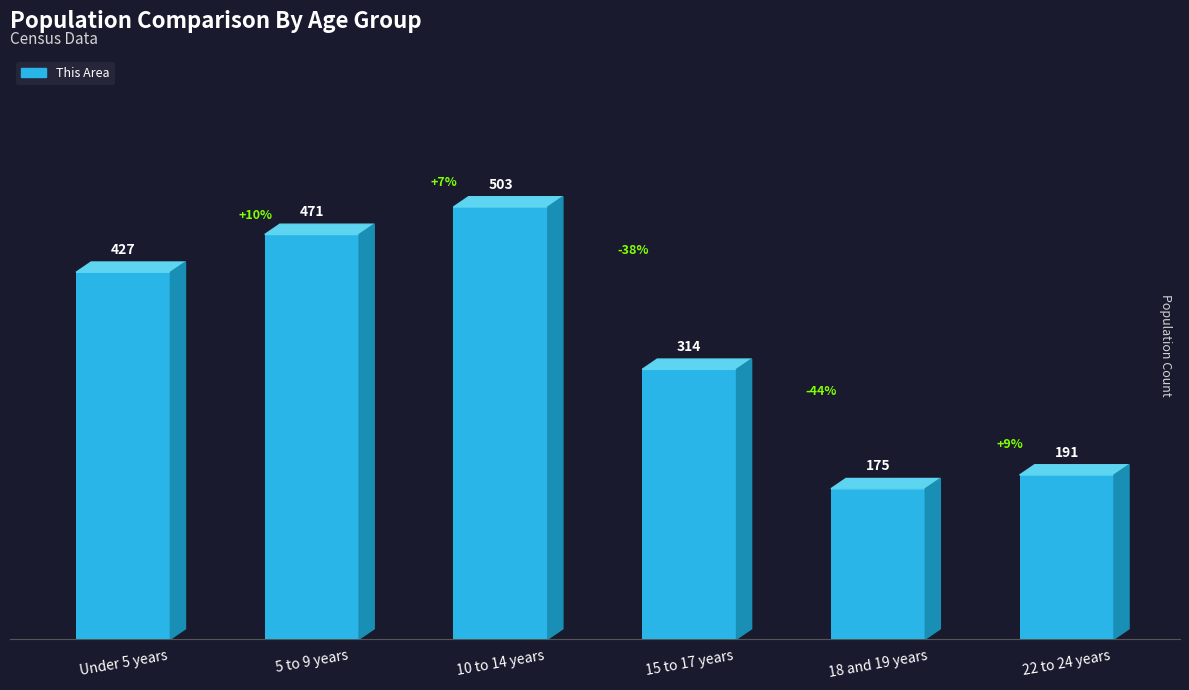

What is the change in value from 10 to 14 years to 15 to 17 years?

-189